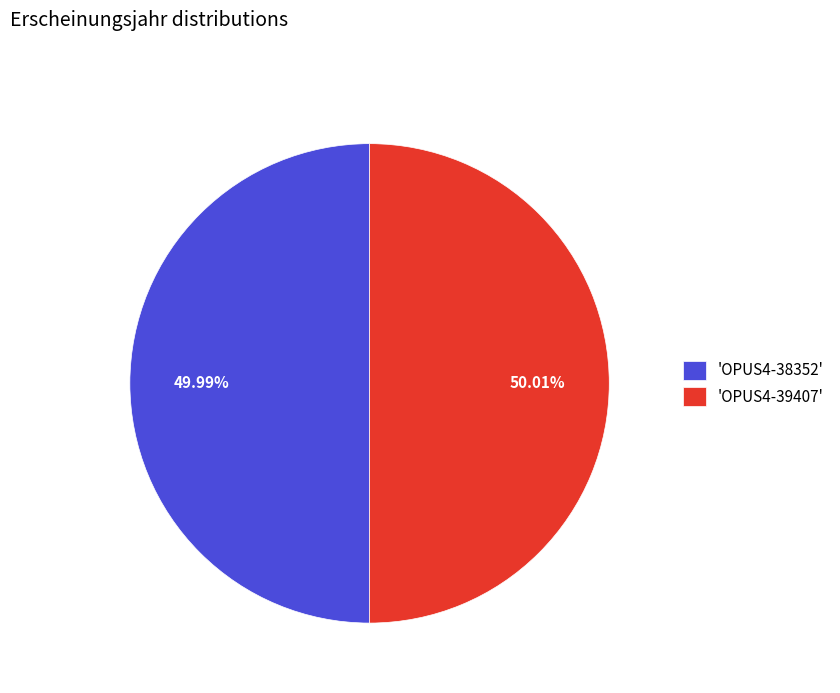

What is the ratio of the value at 'OPUS4-38352' to the value at 'OPUS4-39407'?

1.0